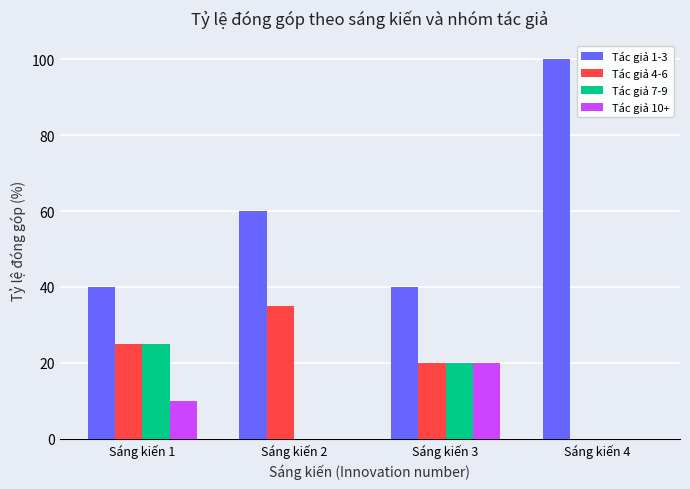

True or false: Tác giả 4-6 has a value of 25.0 at Sáng kiến 1.

True